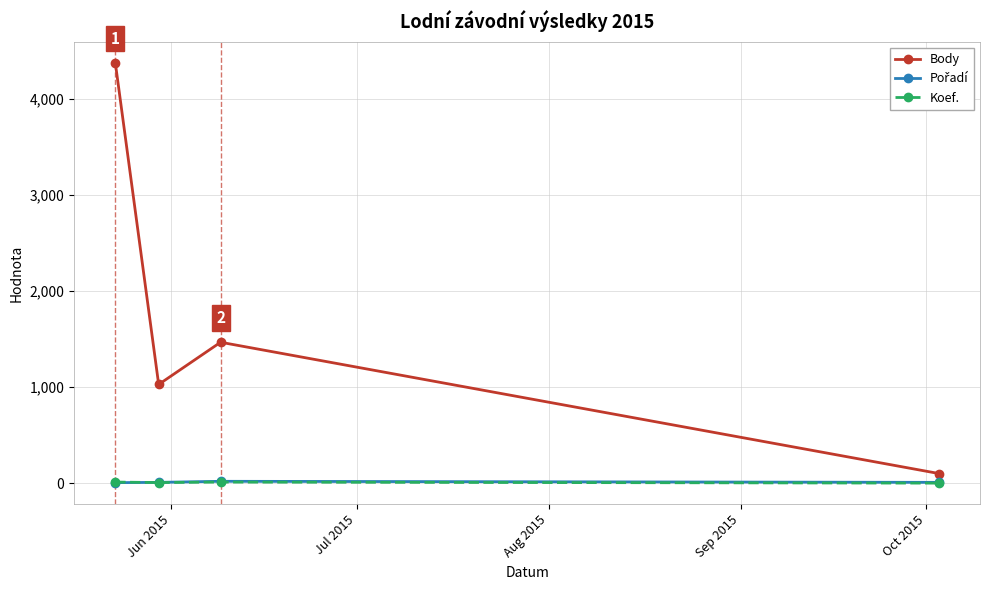

In Body, how many points are higher than both neighbors (excluding endpoints)?

1